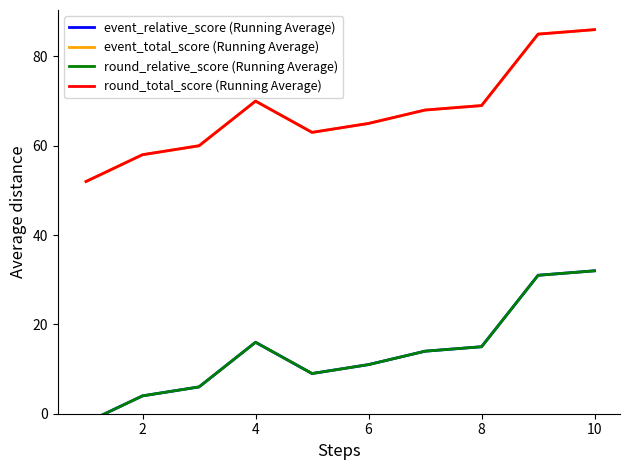

Which series has the largest range (max minus min)?

event_relative_score (Running Average)